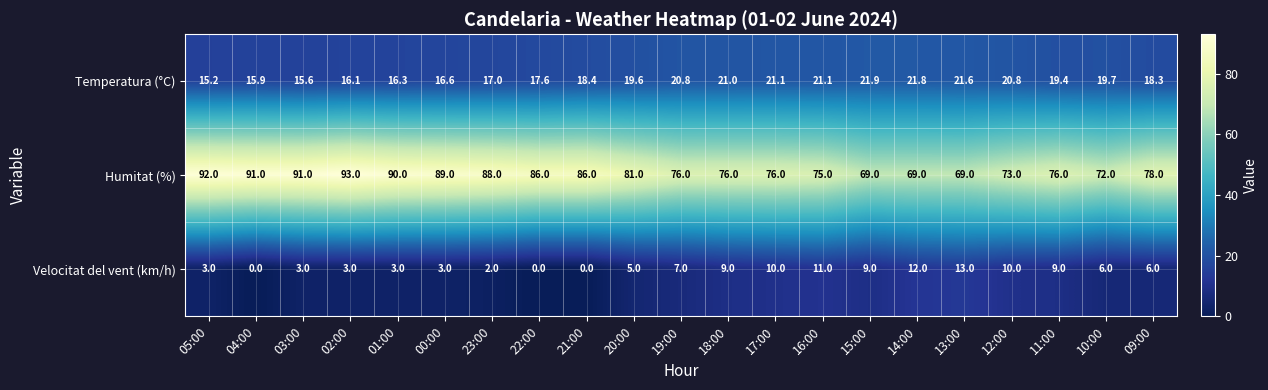

What is the difference between the maximum and minimum values in the Temperatura (°C) series?

6.7